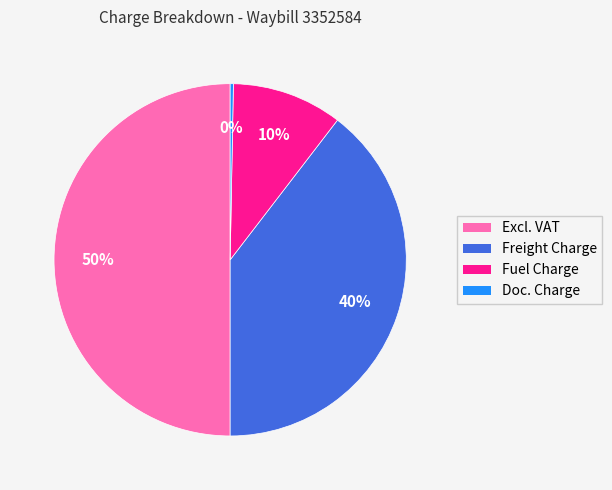

To the nearest percent, what is the combined percentage of Doc. Charge and Freight Charge?

40%